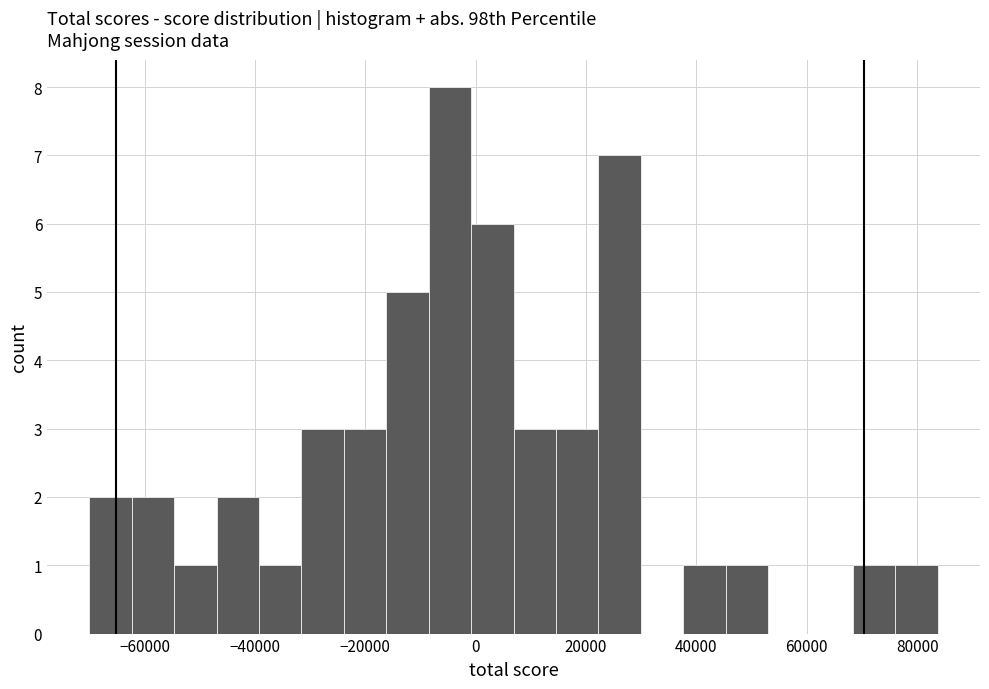

Around what value on the x-axis is the tallest bar? Give the approximate position of its centre, as read against the axis.

-4000